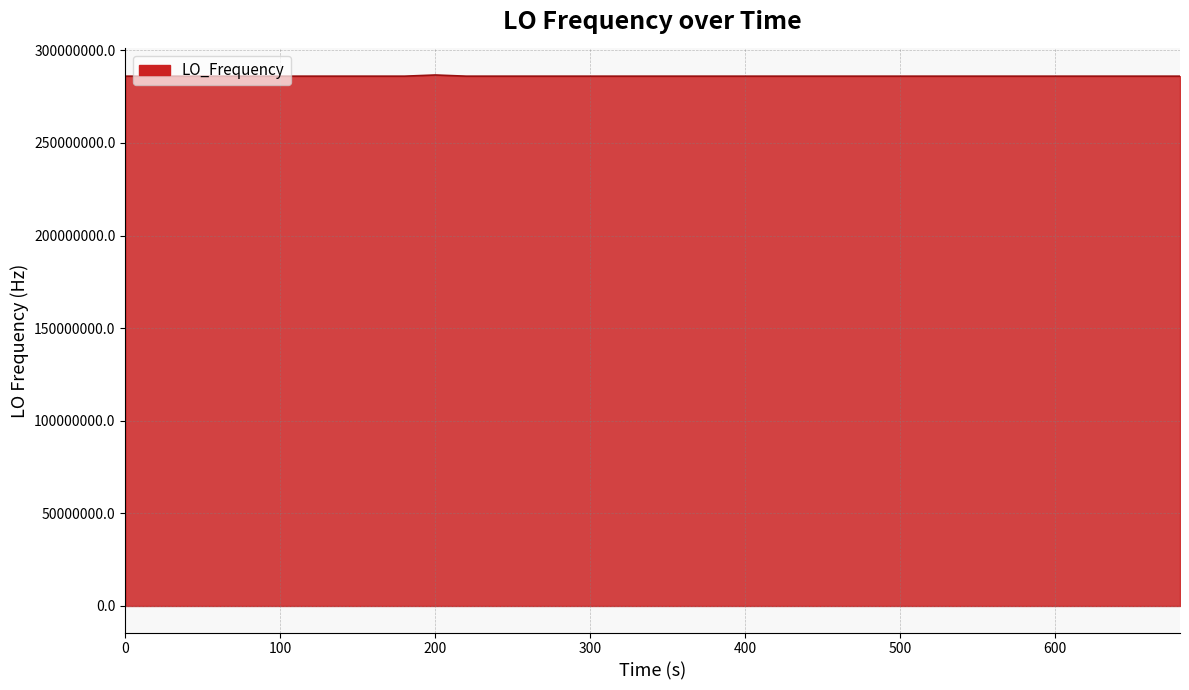

True or false: there are more than 2 points higher than both neighbors.

True